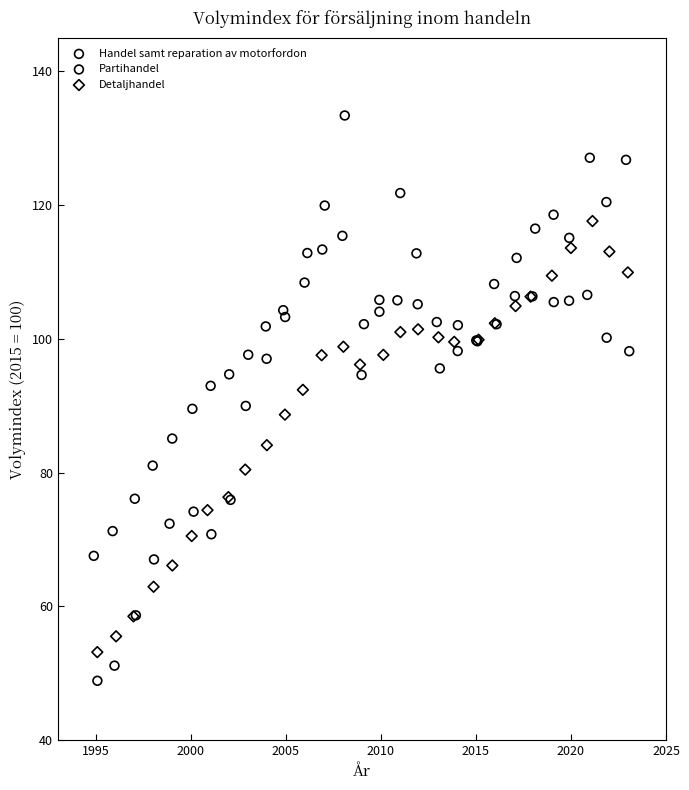

Which series contains the lowest Y value?

Handel samt reparation av motorfordon